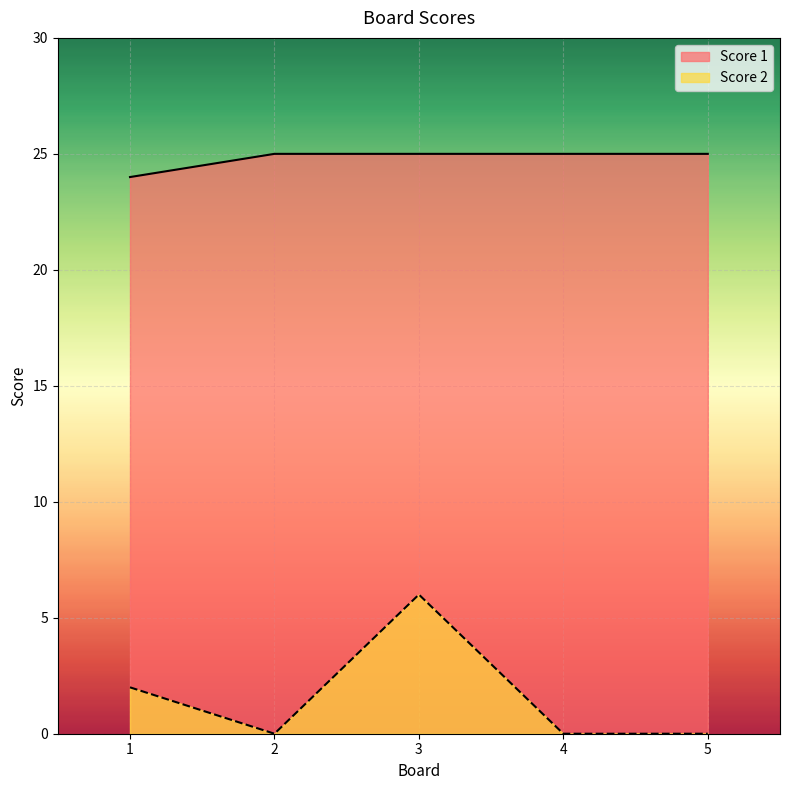

Rank the categories by Score 2 value from highest to lowest.

3, 1, 2, 4, 5